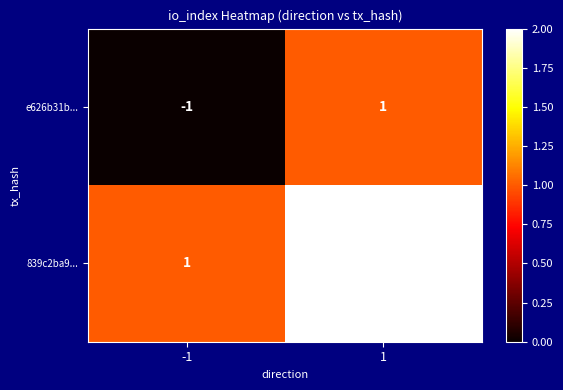

Reading left to right, extract all data points from this chart.

e626b31b...: -1	1
839c2ba9...: 1	4